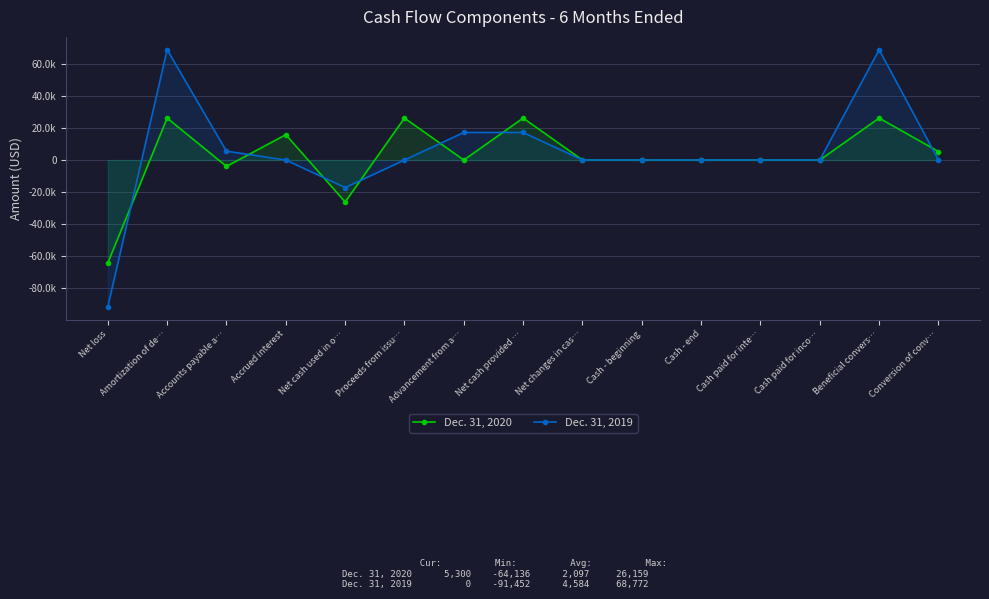

Reading right to left, transcribe all the data shown in this chart.

Dec. 31, 2020: Conversion of conv…=5300	Beneficial convers…=26159	Cash paid for inco…=0	Cash paid for inte…=0	Cash - end=0	Cash - beginning=0	Net changes in cas…=0	Net cash provided …=26159	Advancement from a…=0	Proceeds from issu…=26159	Net cash used in o…=-26159	Accrued interest=15788	Accounts payable a…=-3970	Amortization of de…=26159	Net loss=-64136
Dec. 31, 2019: Conversion of conv…=0	Beneficial convers…=68772	Cash paid for inco…=0	Cash paid for inte…=0	Cash - end=0	Cash - beginning=0	Net changes in cas…=0	Net cash provided …=17176	Advancement from a…=17176	Proceeds from issu…=0	Net cash used in o…=-17176	Accrued interest=0	Accounts payable a…=5504	Amortization of de…=68772	Net loss=-91452